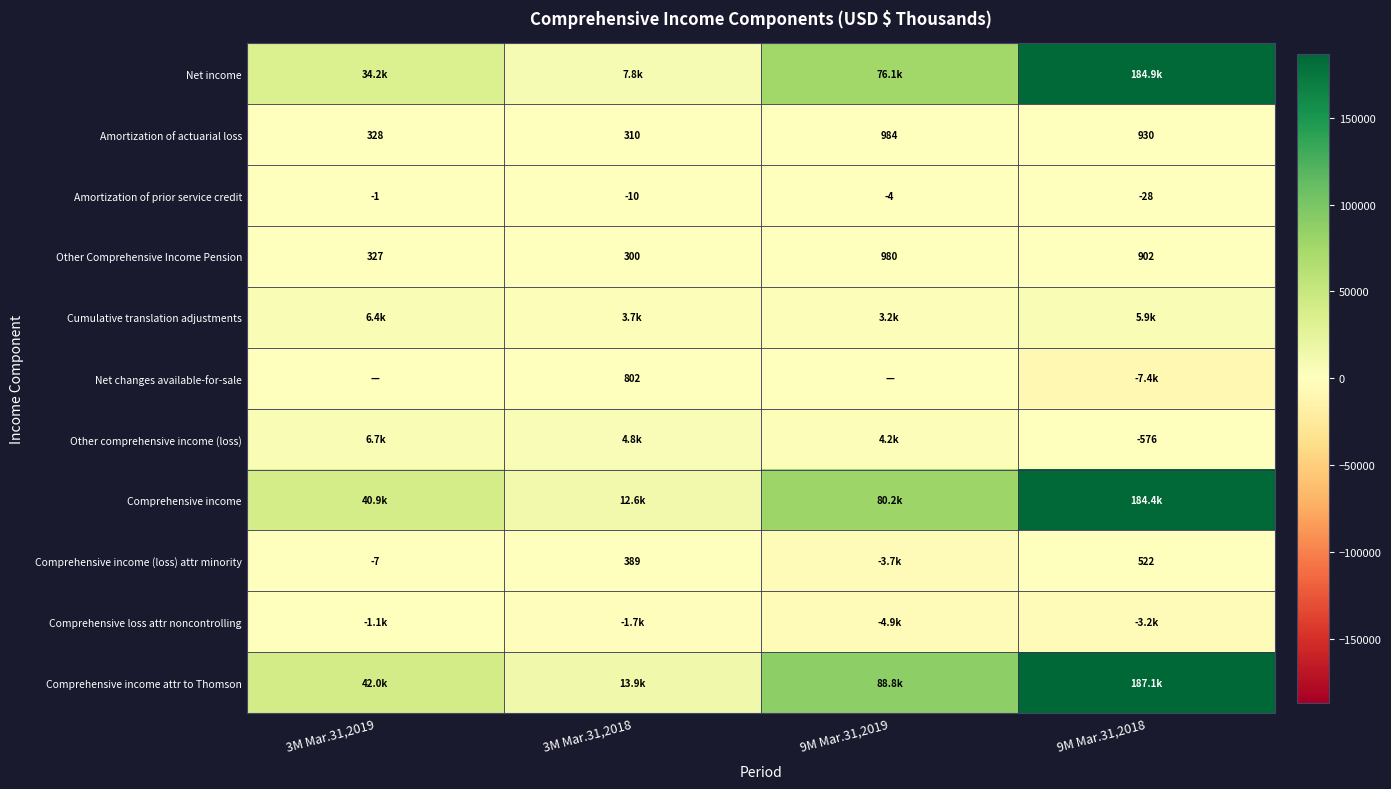

Read the Amortization of prior service credit value at 3M Mar.31,2018.

-10